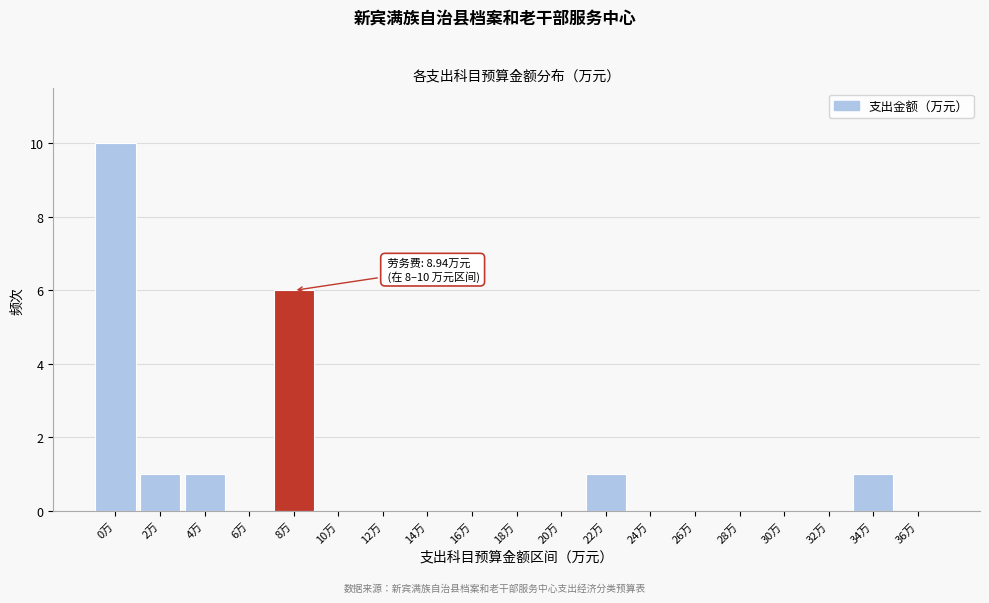

Reading right to left, extract all data points from this chart.

36万=0	34万=1	32万=0	30万=0	28万=0	26万=0	24万=0	22万=1	20万=0	18万=0	16万=0	14万=0	12万=0	10万=0	8万=6	6万=0	4万=1	2万=1	0万=10